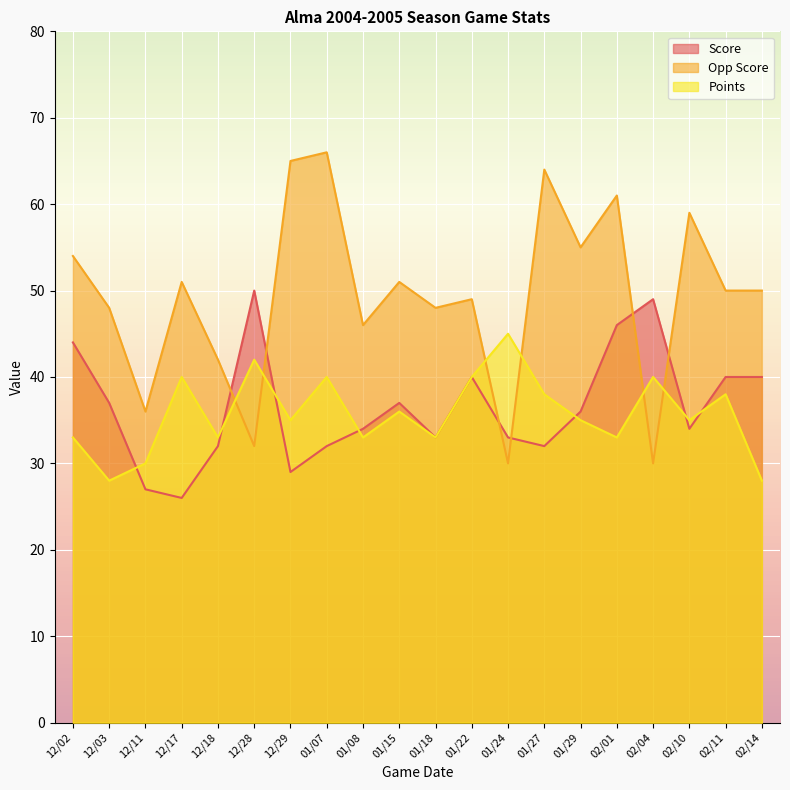

What is the value of the Opp Score point at the 18th from the left?

59